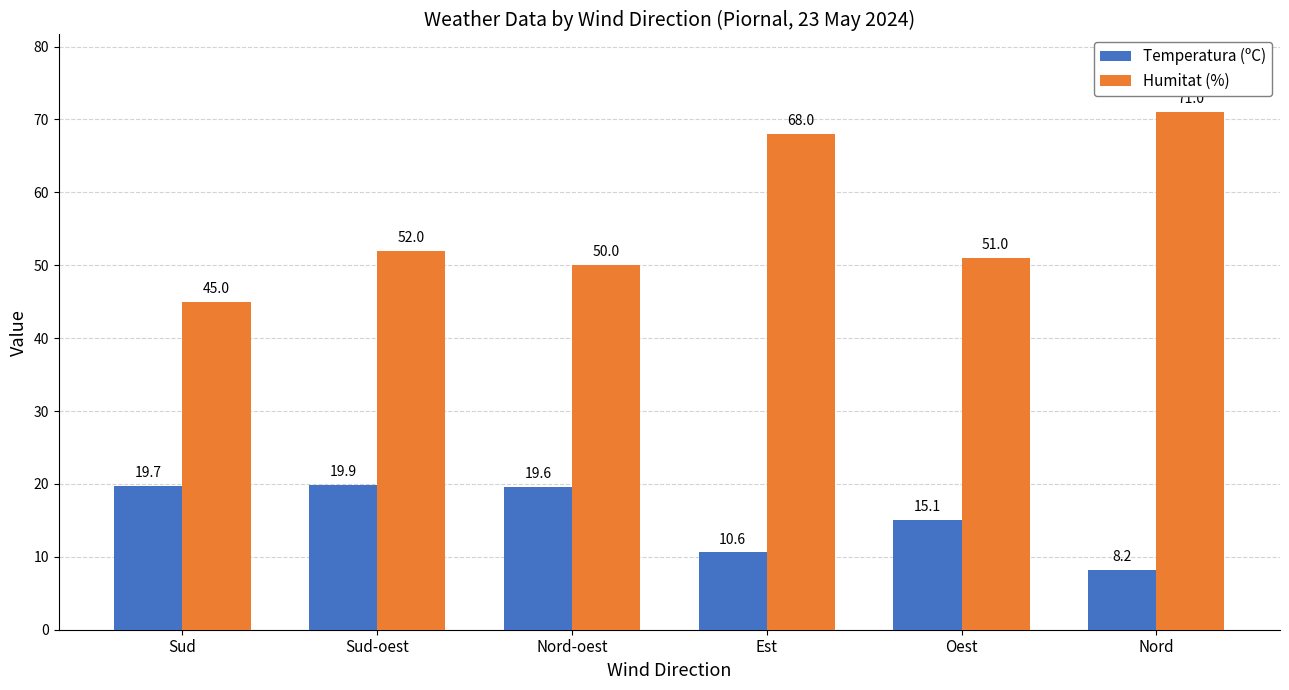

Is the value of Humitat (%) at Nord greater than the value of Temperatura (ºC) at Sud?

Yes